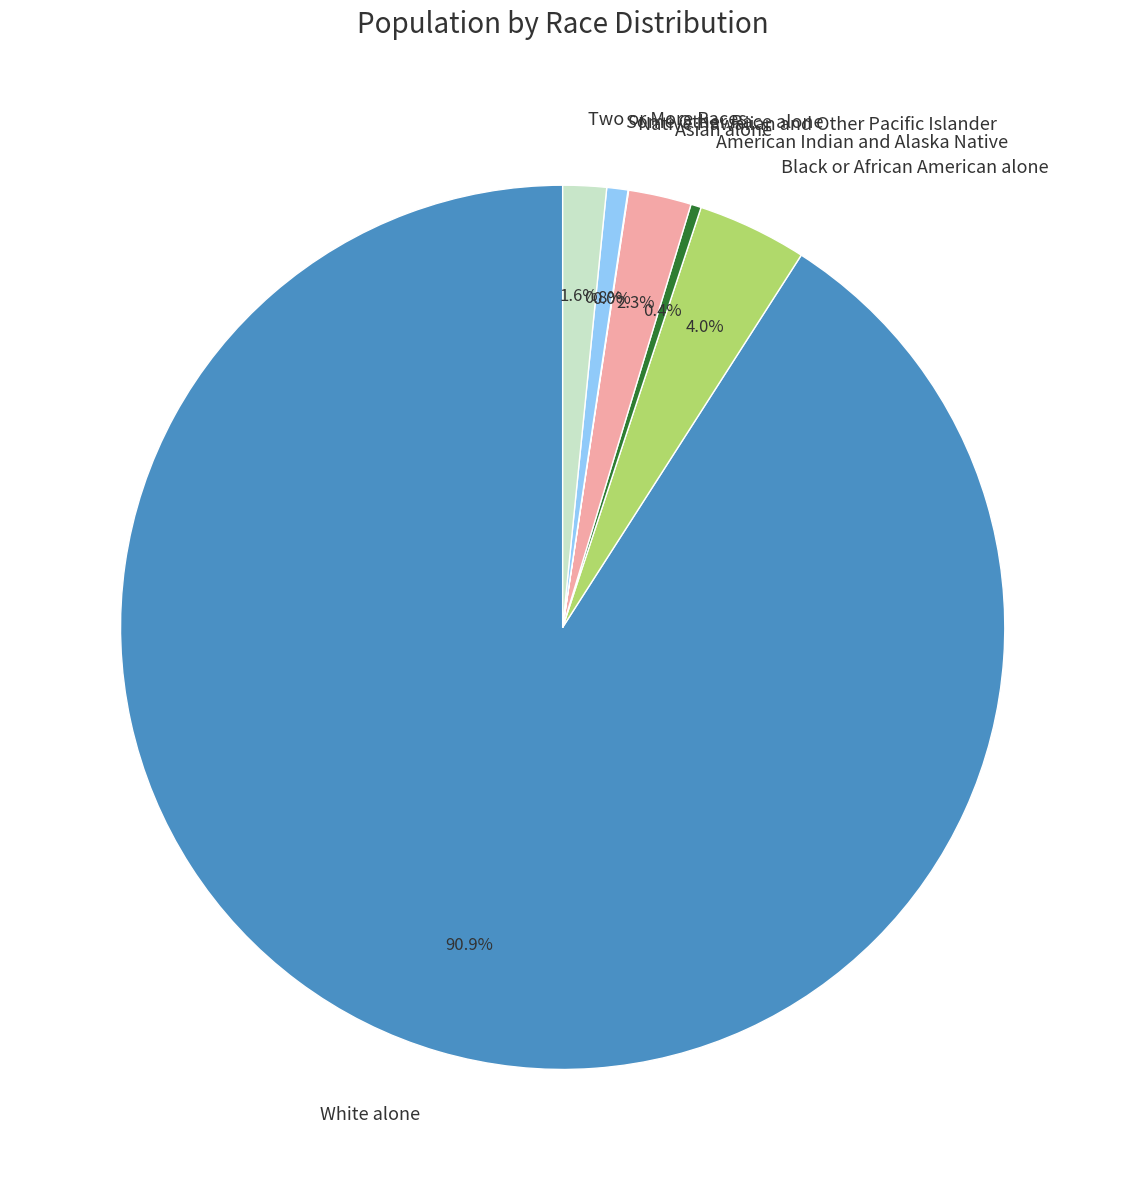

Which slice is the largest?

White alone